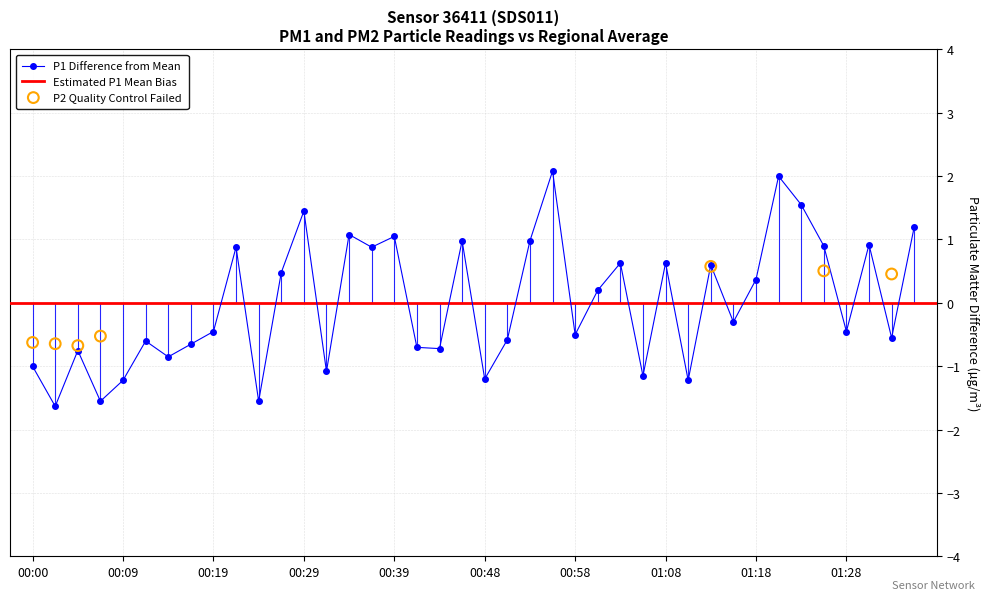

Between 00:12 and 01:28, which is larger?

01:28